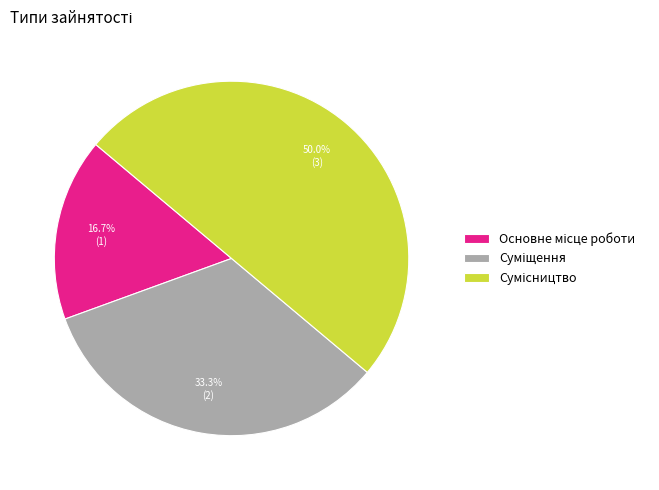

The Основне місце роботи slice represents 17% of the pie. True or false?

True